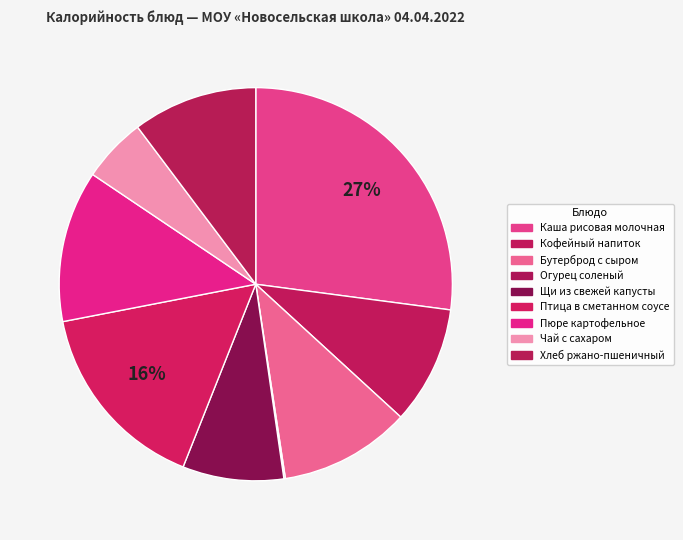

How much of the chart is everything except Пюре картофельное?

87.5%